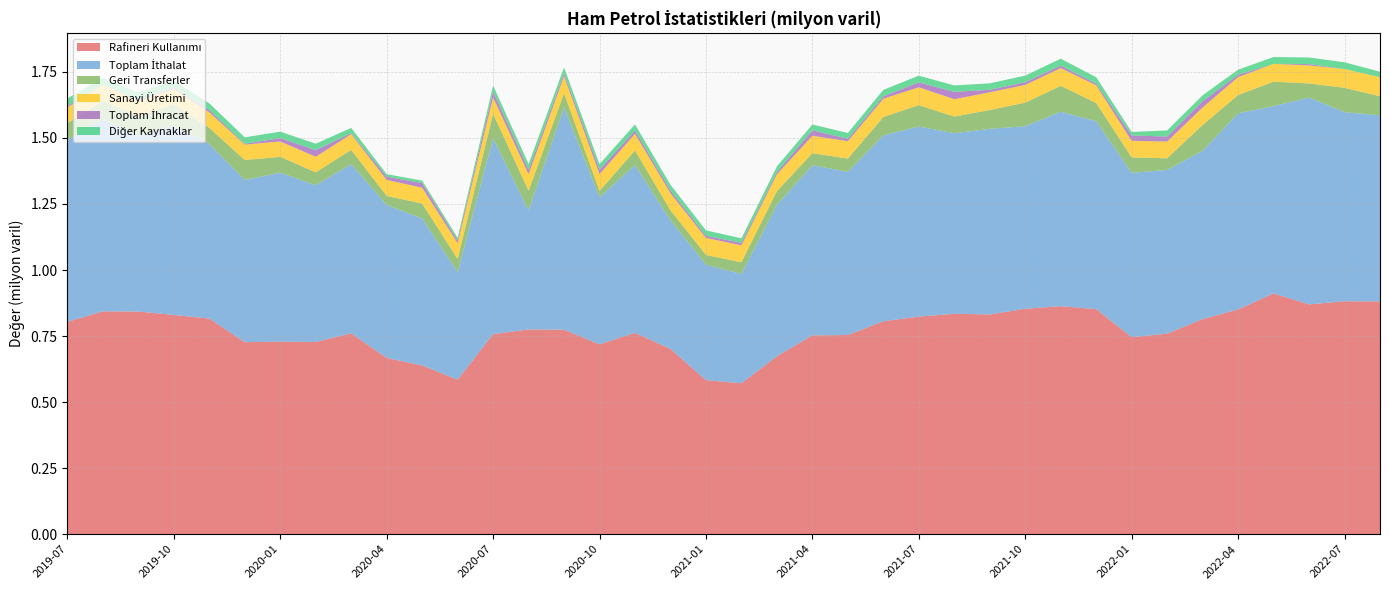

Reading left to right, extract all data points from this chart.

Rafineri Kullanımı: 0.8	0.8	0.8	0.8	0.8	0.7	0.7	0.7	0.8	0.7	0.6	0.6	0.8	0.8	0.8	0.7	0.8	0.7	0.6	0.6	0.7	0.8	0.8	0.8	0.8	0.8	0.8	0.9	0.9	0.9	0.7	0.8	0.8	0.9	0.9	0.9	0.9	0.9
Toplam İthalat: 0.7	0.7	0.7	0.7	0.7	0.6	0.6	0.6	0.6	0.6	0.6	0.4	0.7	0.5	0.8	0.6	0.6	0.5	0.4	0.4	0.6	0.6	0.6	0.7	0.7	0.7	0.7	0.7	0.7	0.7	0.6	0.6	0.6	0.7	0.7	0.8	0.7	0.7
Geri Transferler: 0.1	0.1	0.1	0.1	0.1	0.1	0.1	0.0	0.1	0.0	0.1	0.0	0.1	0.1	0.1	0.0	0.1	0.0	0.0	0.0	0.1	0.0	0.1	0.1	0.1	0.1	0.1	0.1	0.1	0.1	0.1	0.0	0.1	0.1	0.1	0.1	0.1	0.1
Sanayi Üretimi: 0.1	0.1	0.1	0.1	0.1	0.1	0.1	0.1	0.1	0.1	0.1	0.1	0.1	0.1	0.1	0.1	0.1	0.1	0.1	0.1	0.1	0.1	0.1	0.1	0.1	0.1	0.1	0.1	0.1	0.1	0.1	0.1	0.1	0.1	0.1	0.1	0.1	0.1
Toplam İhracat: 0.0	0.0	0.0	0.0	0.0	0.0	0.0	0.0	0.0	0.0	0.0	0.0	0.0	0.0	0.0	0.0	0.0	0.0	0.0	0.0	0.0	0.0	0.0	0.0	0.0	0.0	0.0	0.0	0.0	0.0	0.0	0.0	0.0	0.0	0.0	0.0	0.0	0.0
Diğer Kaynaklar: 0.0	0.0	0.0	0.0	0.0	0.0	0.0	0.0	0.0	0.0	0.0	0.0	0.0	0.0	0.0	0.0	0.0	0.0	0.0	0.0	0.0	0.0	0.0	0.0	0.0	0.0	0.0	0.0	0.0	0.0	0.0	0.0	0.0	0.0	0.0	0.0	0.0	0.0